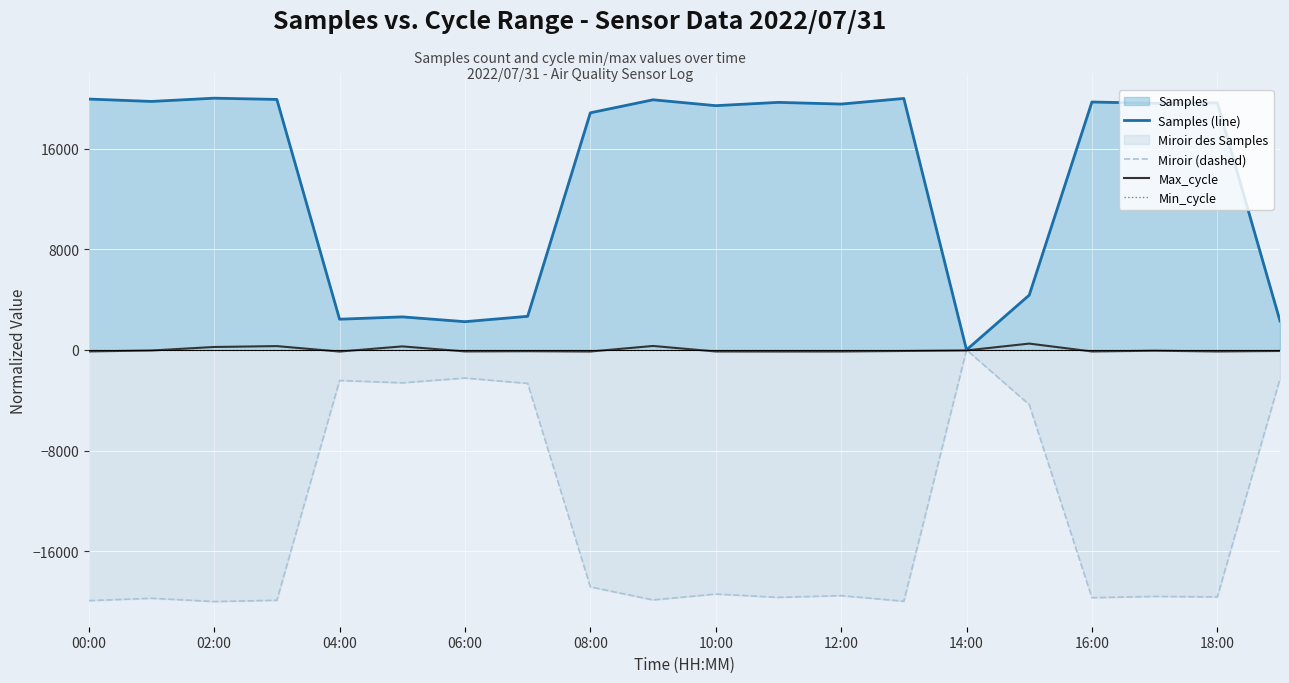

The value of Miroir (dashed) at 12:00 is -11968.6. True or false?

False